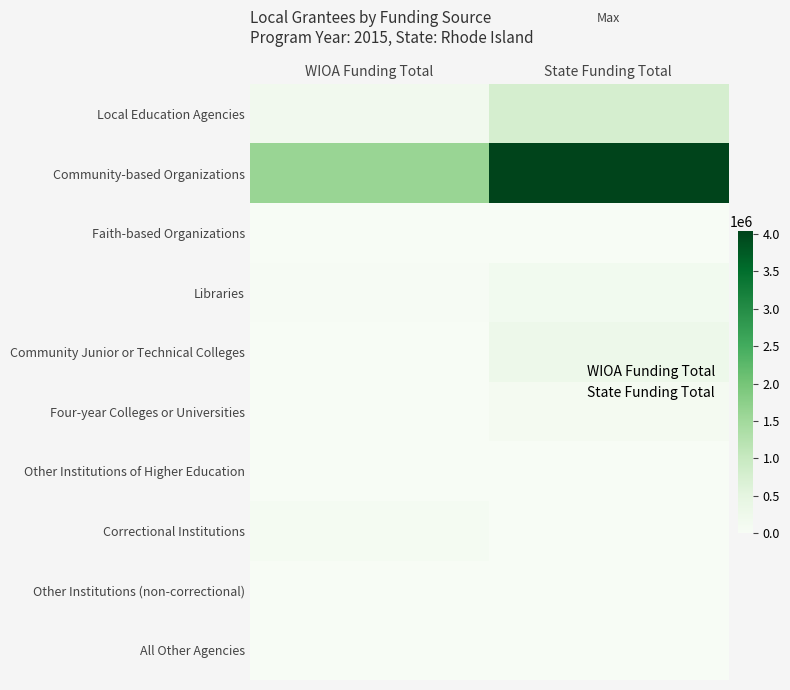

At which category is the sum across all series the highest?

1